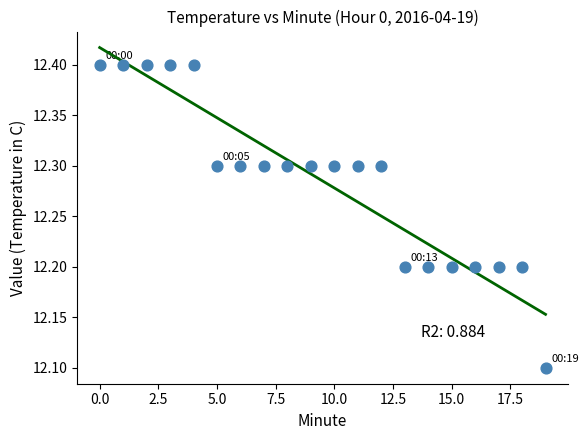

What Y value in the scatter plot is closest to 12?

12.1